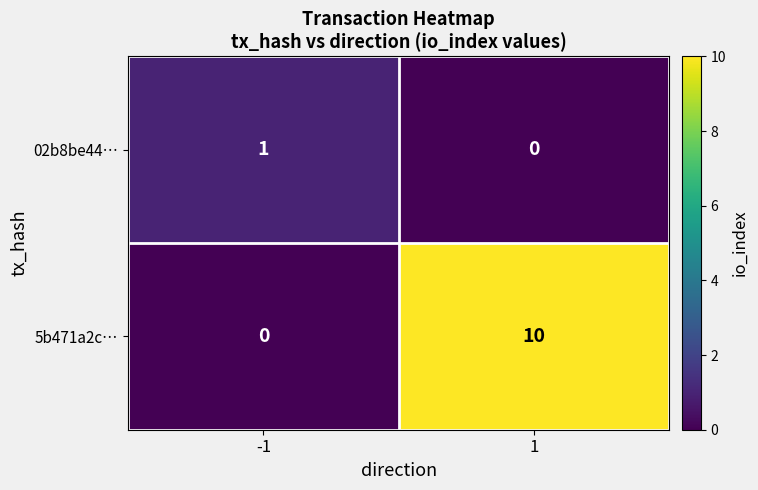

List the series in order of their peak value, highest first.

5b471a2c…, 02b8be44…